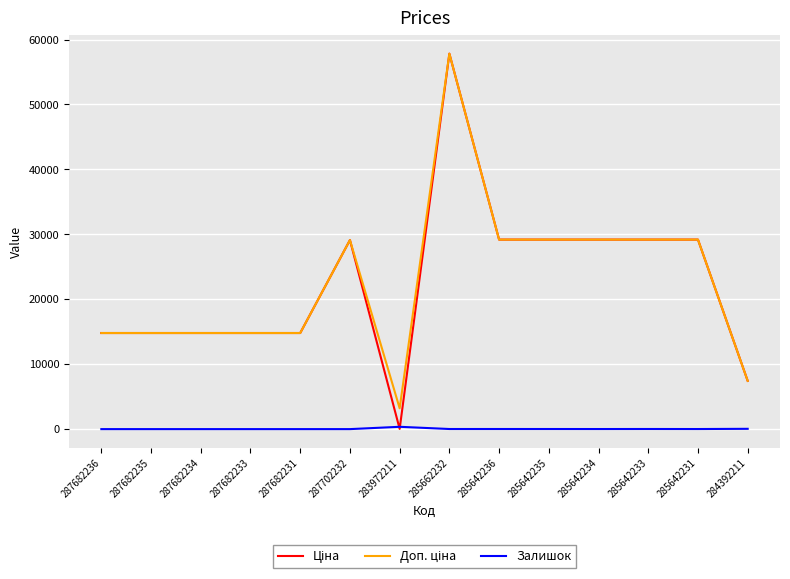

True or false: Залишок has a value of 46.0 at 284392211.

True